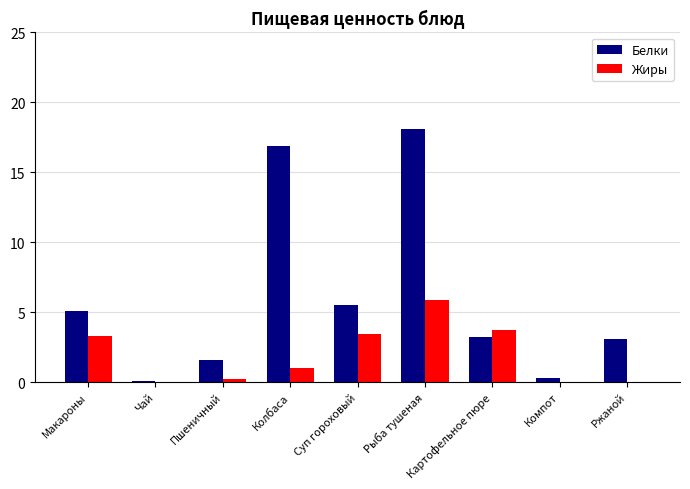

At which category is the sum across all series the highest?

Рыба тушеная